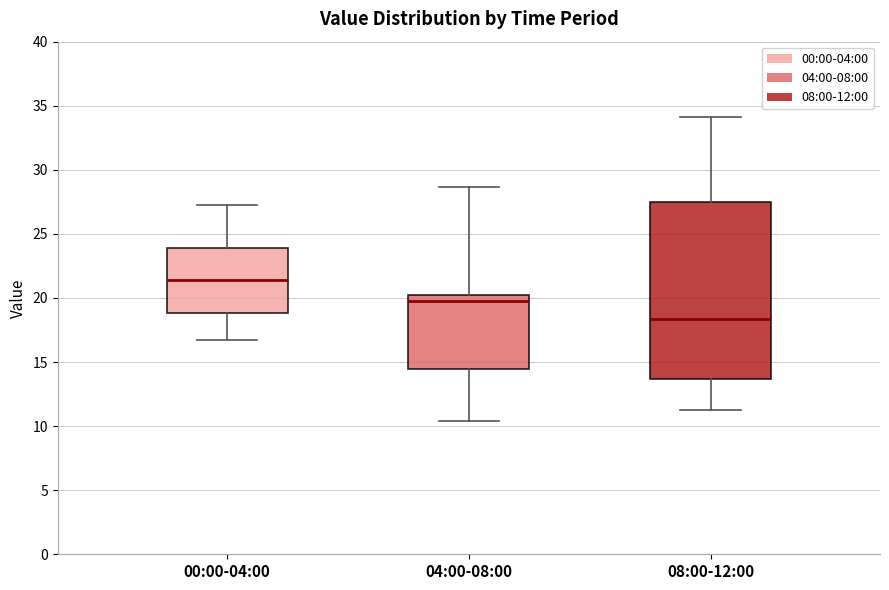

Comparing the boxes themselves (not the whiskers), which one is the tallest?

08:00-12:00